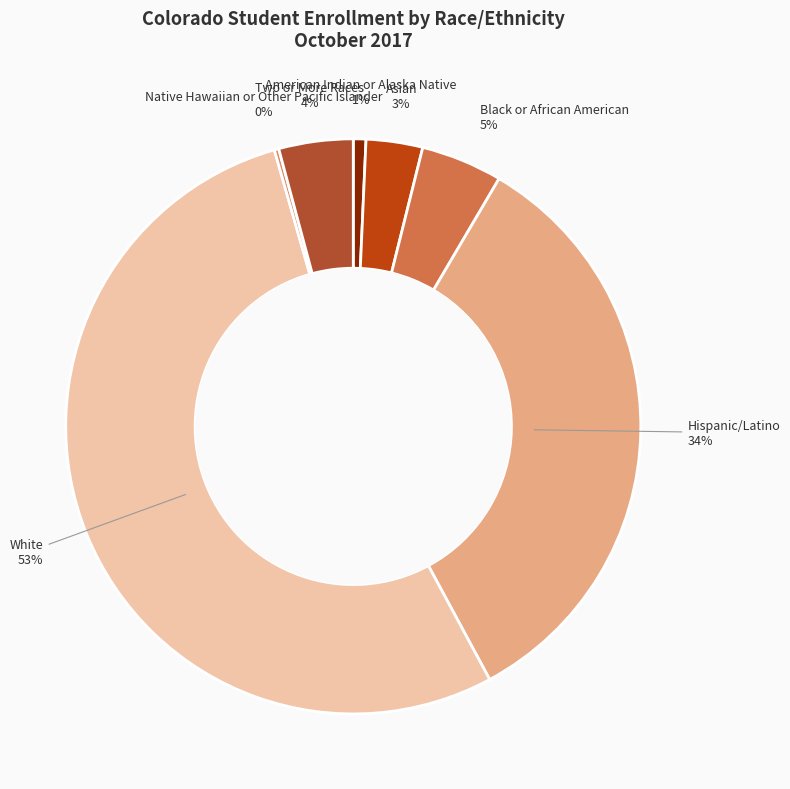

What percentage is the White slice, to the nearest percent?

53%